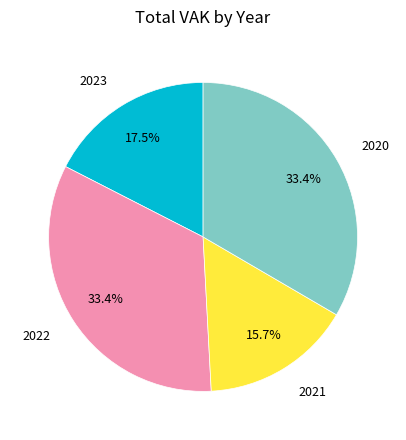

Is there a majority slice in this chart?

No